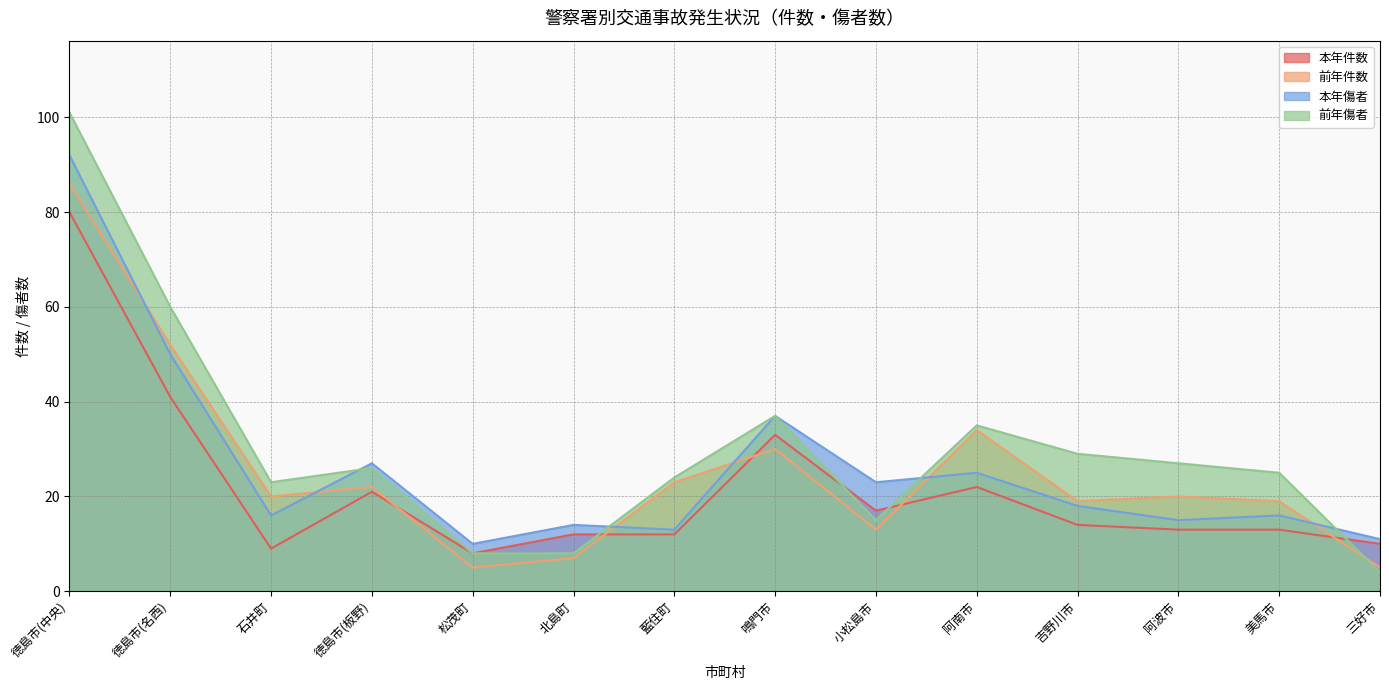

What is the difference between the maximum and minimum values in the 前年件数 series?

81